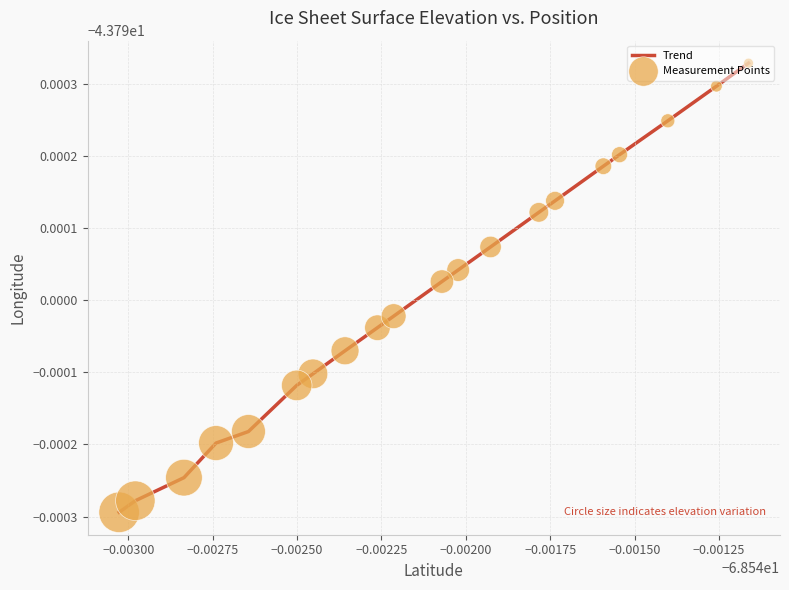

Does the chart have visible grid lines?

Yes